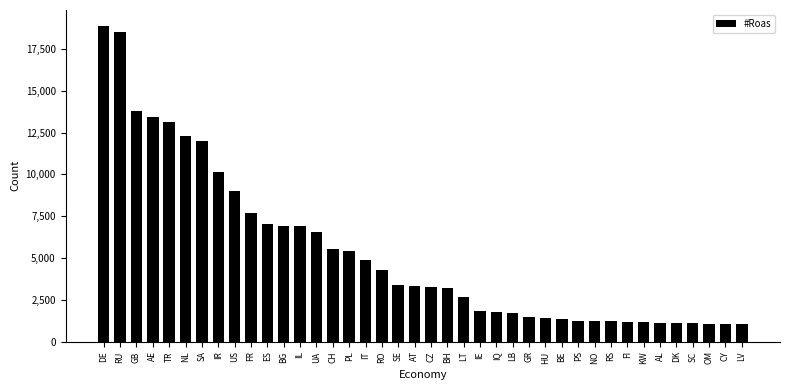

What is the average value?

5359